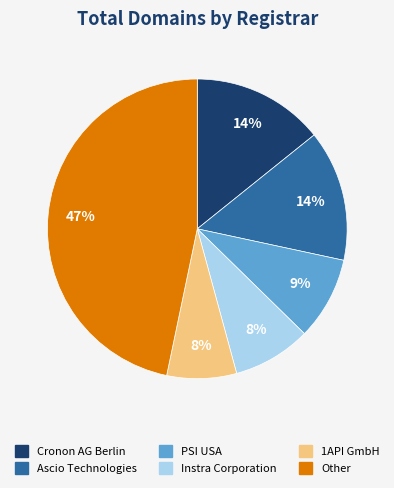

Between PSI USA and Instra Corporation, which is larger?

PSI USA